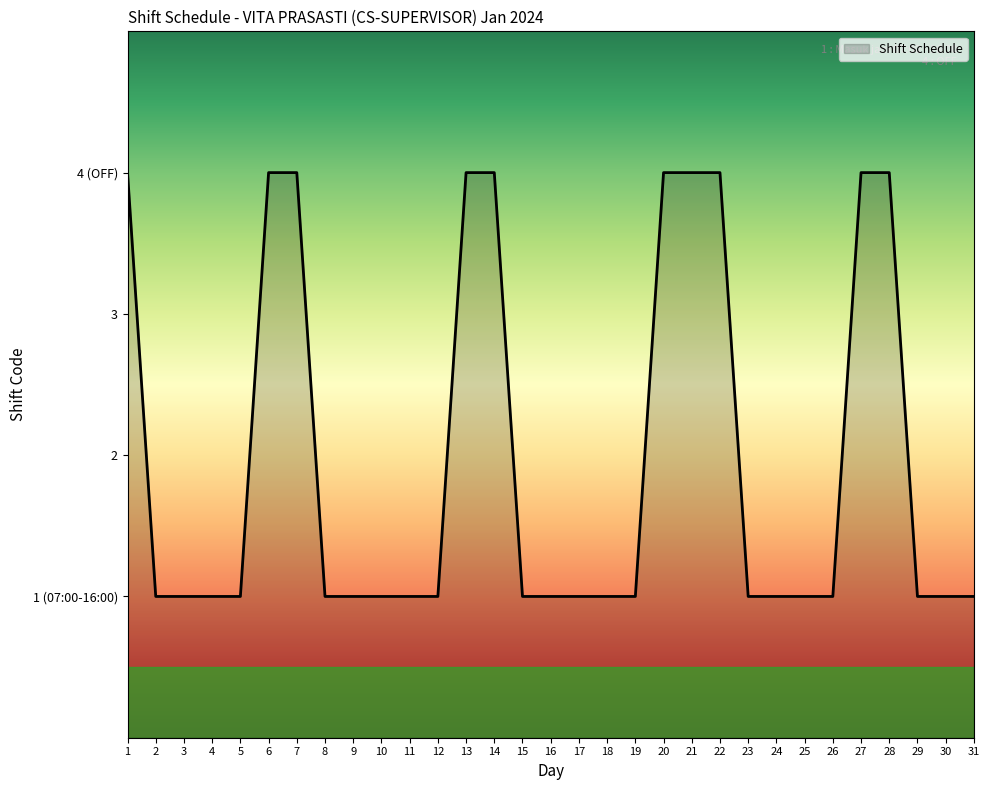

Does the chart have visible grid lines?

No